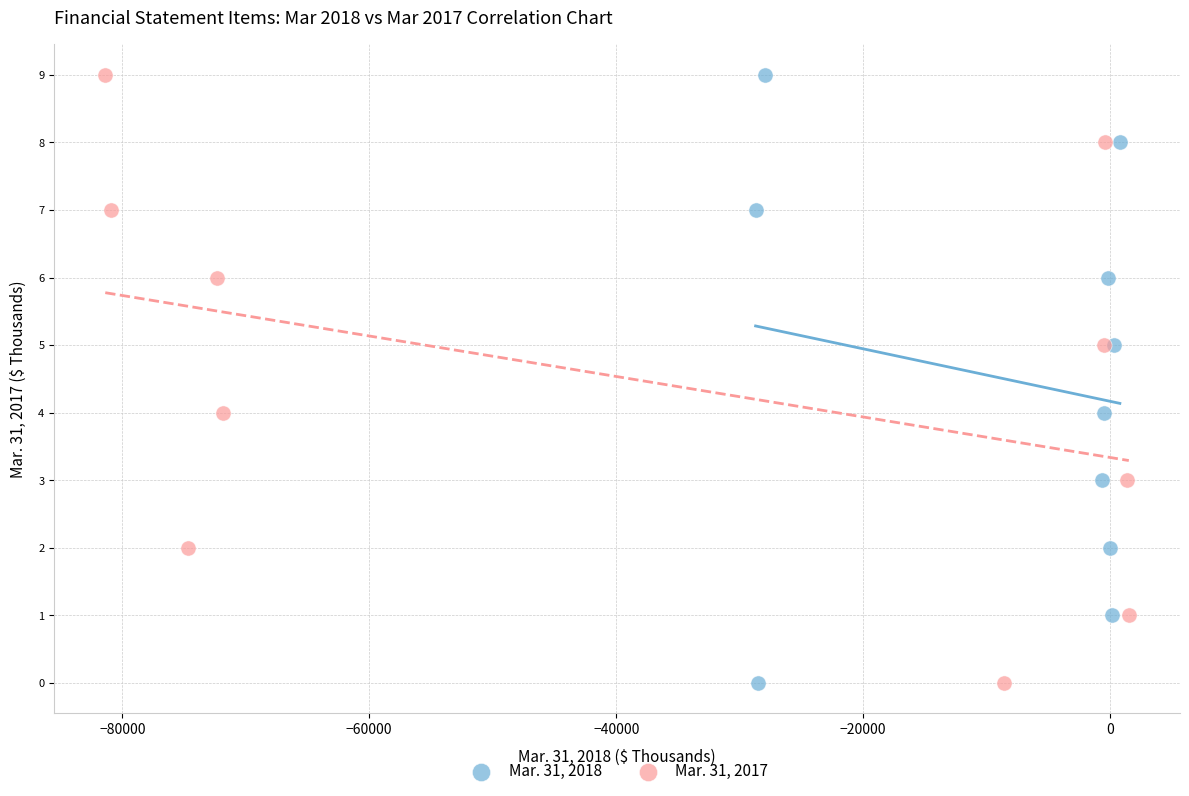

What are all the series names shown in the legend?

Mar. 31, 2018, Mar. 31, 2017